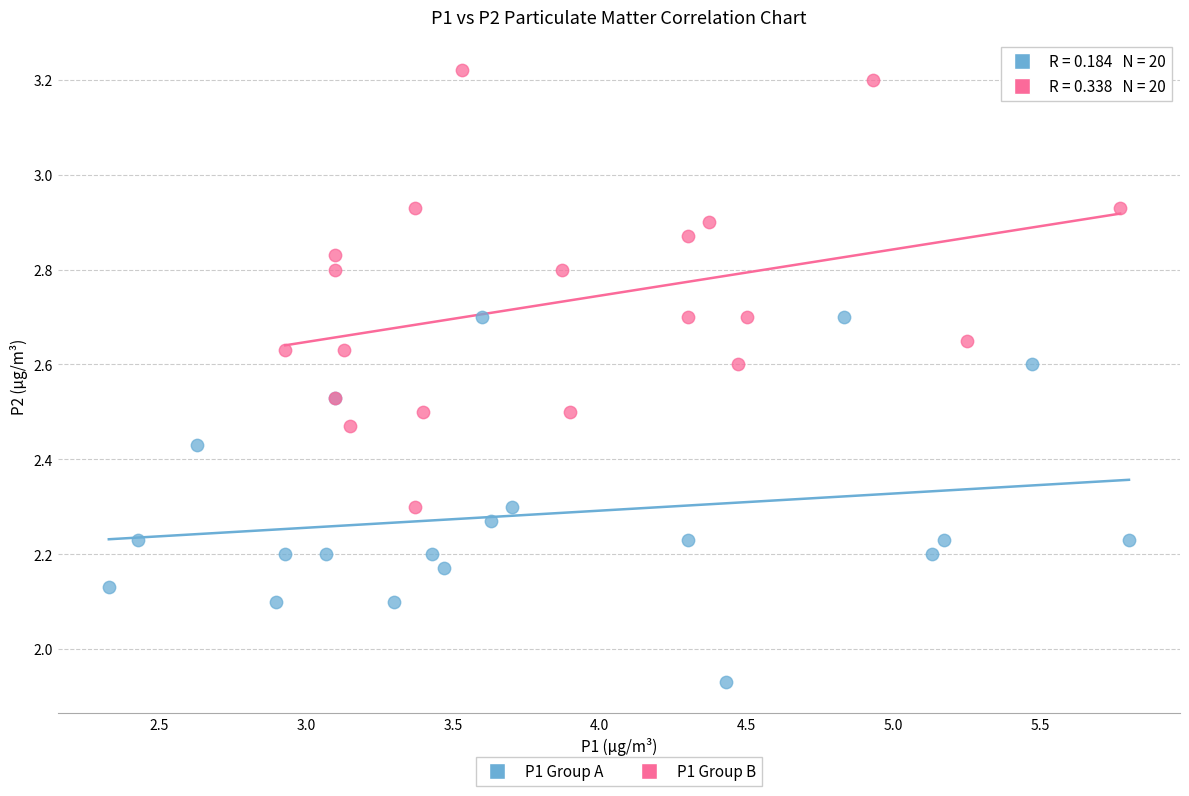

Which series contains the lowest Y value?

P1 Group A